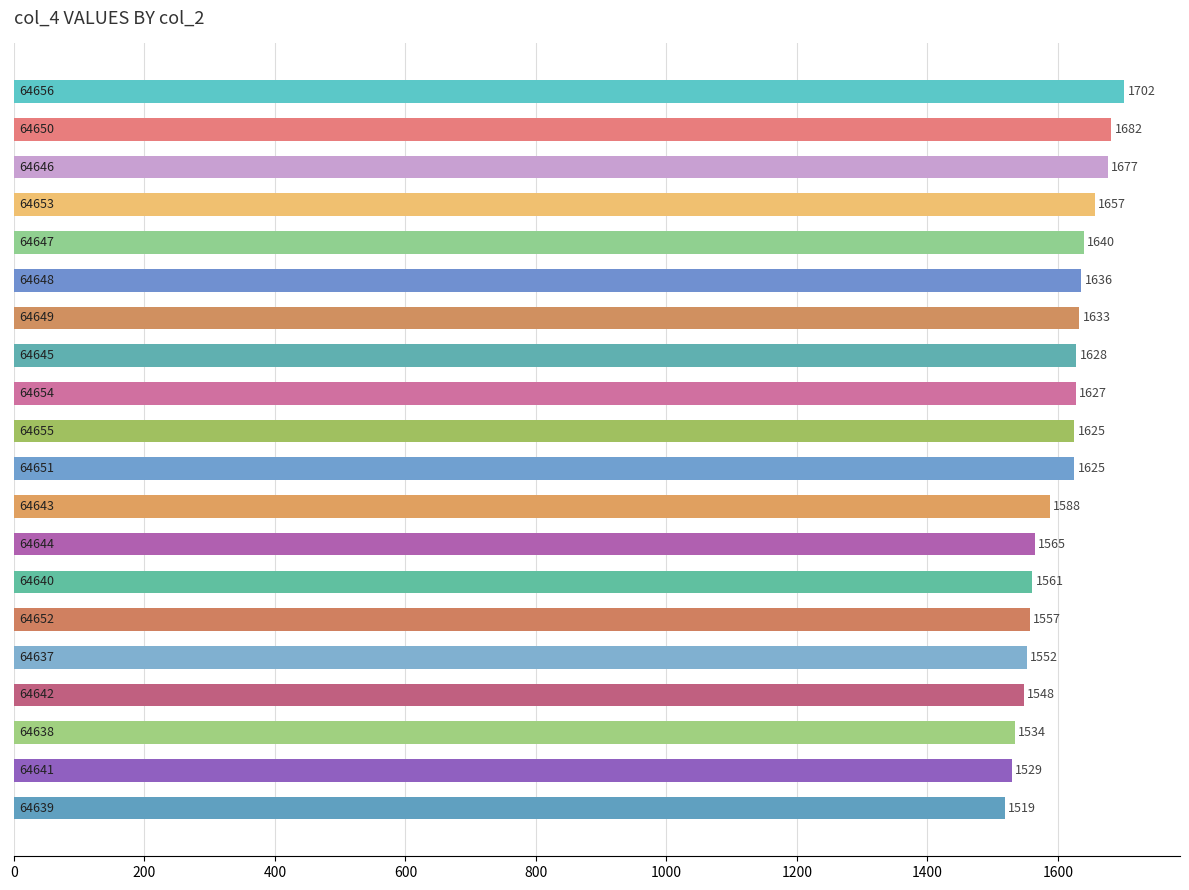

What is the value of the 5th bar from the top?

1640